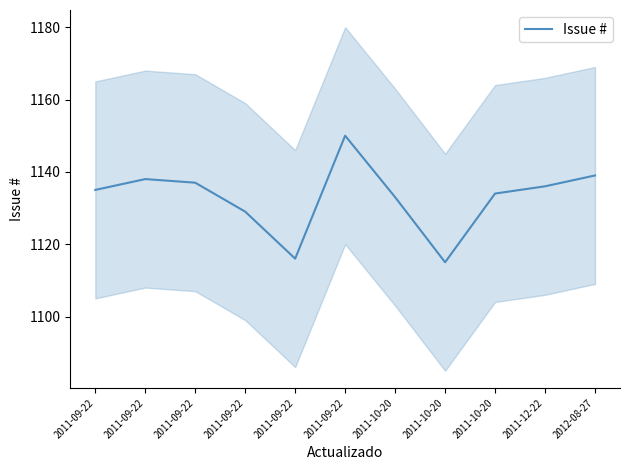

What is the value of the 3rd point from the left?

1135